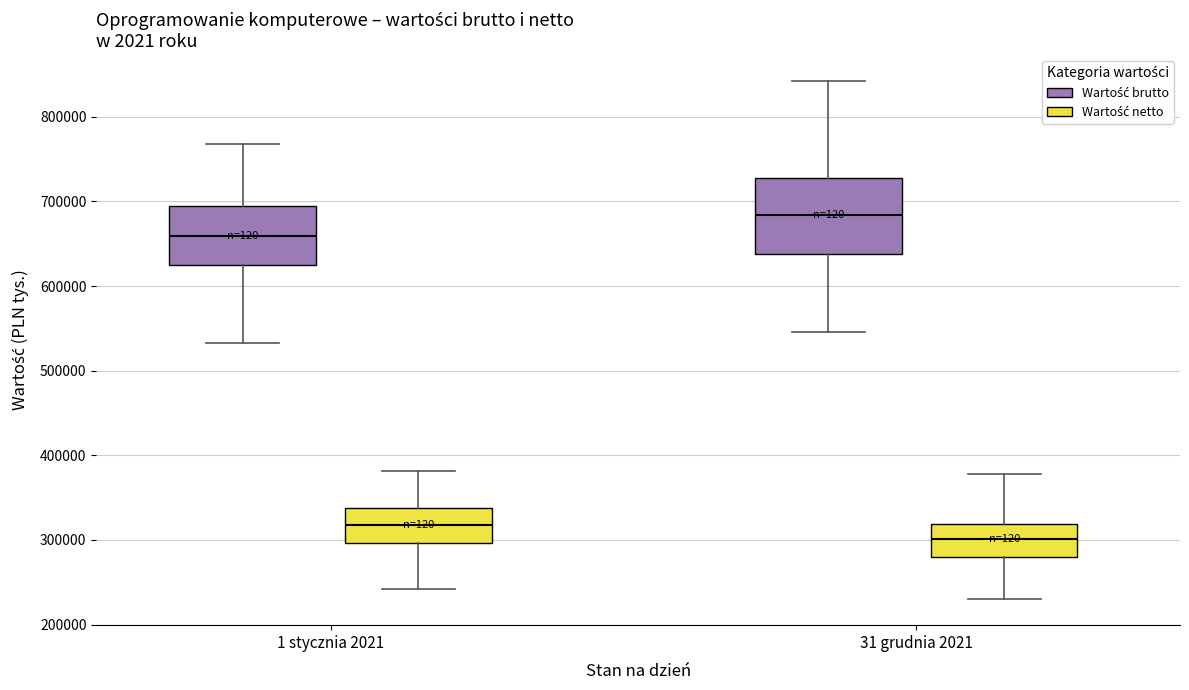

Reading left to right, transcribe this box plot: for each box, give where its median line is, the range the box spans, and where its two whiskers end, as read against the y-axis. The values are not printed on the chart, so give them approximately, as read against the axis.

1 stycznia 2021 (Wartość brutto): median 660000, box 630000 to 690000, whiskers 530000 to 770000
1 stycznia 2021 (Wartość netto): median 320000, box 300000 to 340000, whiskers 240000 to 380000
31 grudnia 2021 (Wartość brutto): median 680000, box 640000 to 730000, whiskers 550000 to 840000
31 grudnia 2021 (Wartość netto): median 300000, box 280000 to 320000, whiskers 230000 to 380000